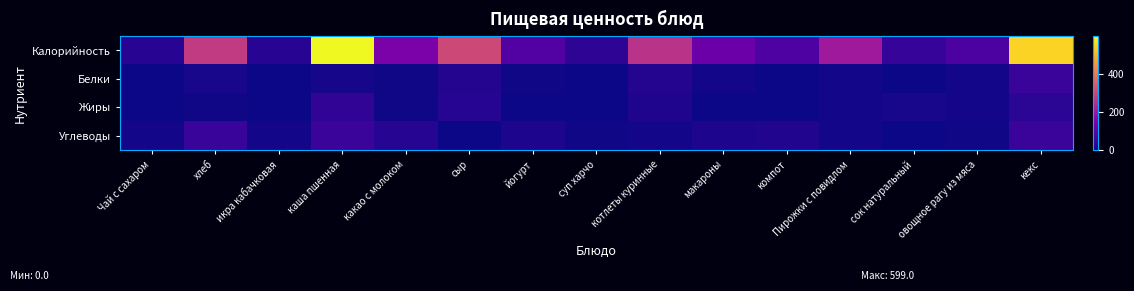

How many series are shown in this chart?

4